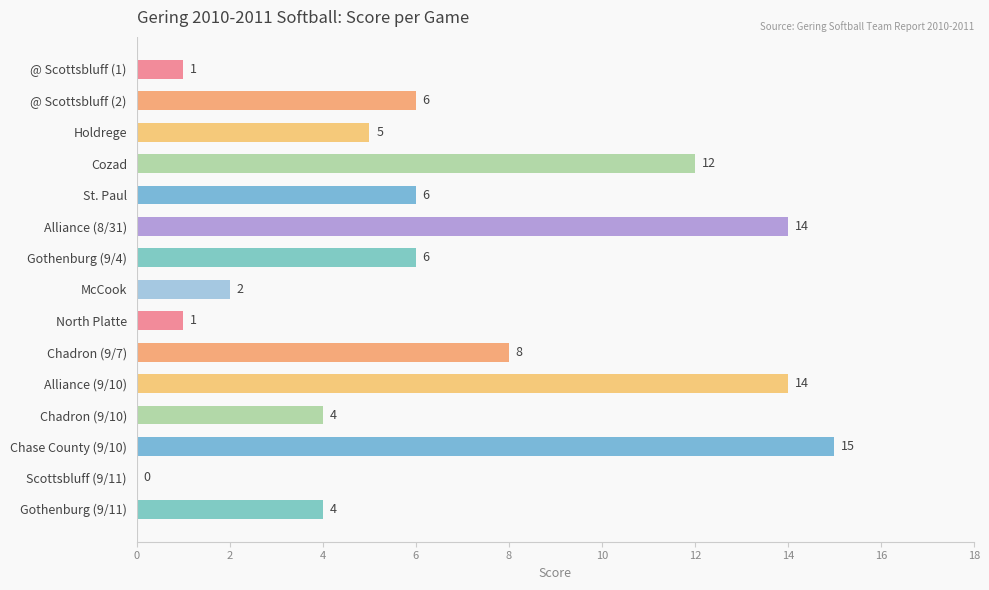

What is the maximum value shown in the chart?

15